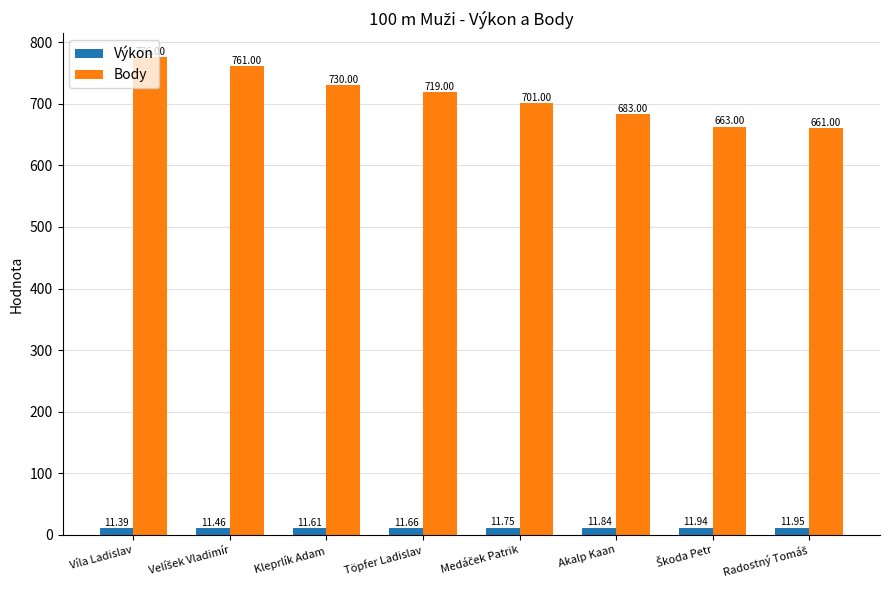

At which category does the chart reach its peak across all series?

Víla Ladislav